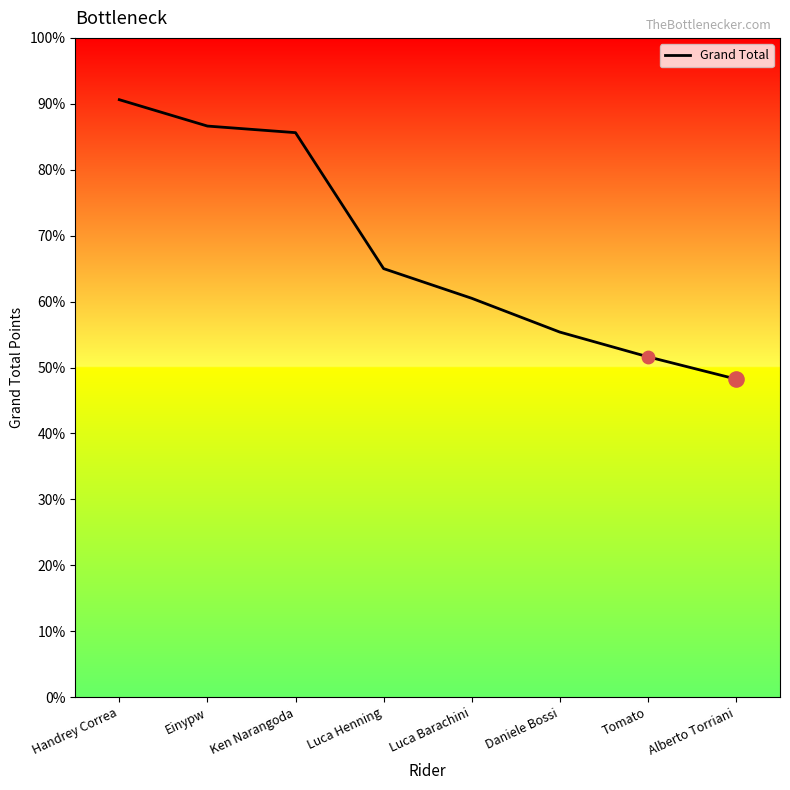

Between Tomato and Luca Barachini, which is larger?

Luca Barachini